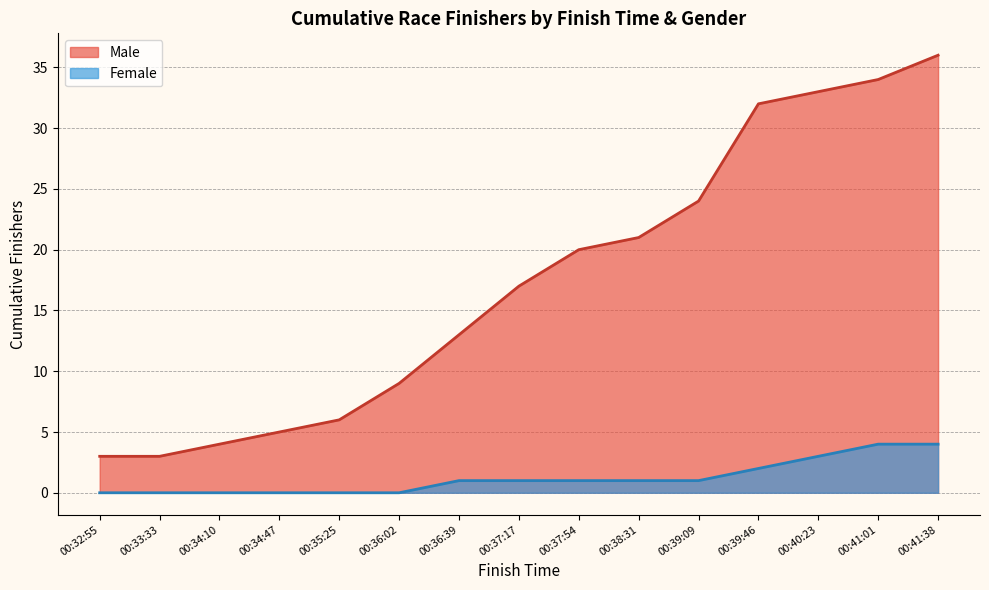

List the series in order of their overall mean, highest first.

Male, Female